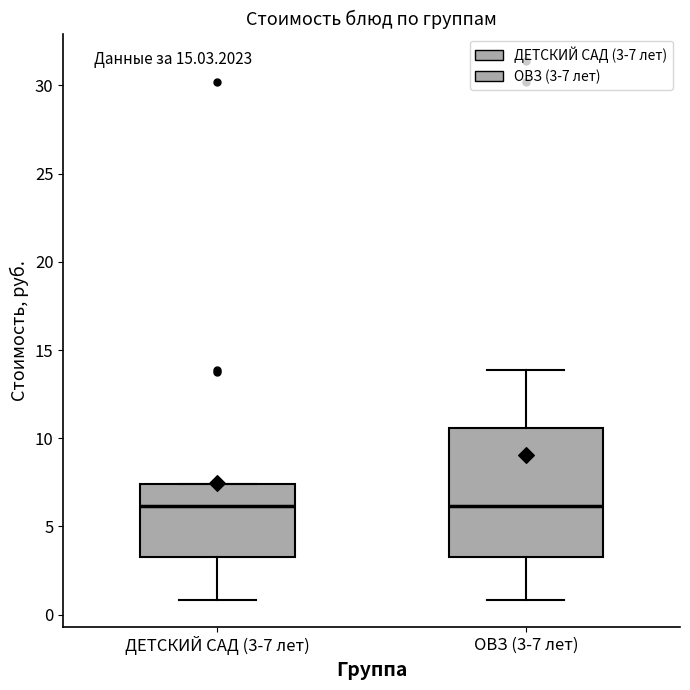

Reading left to right, read every box against the y-axis: the position of its median line, the range the box covers, and the ends of its whiskers. The values are not printed on the chart, so give them approximately, as read against the axis.

ДЕТСКИЙ САД (3-7 лет): median 6.0, box 3.5 to 7.5, whiskers 1.0 to 7.5
ОВЗ (3-7 лет): median 6.0, box 3.5 to 10.5, whiskers 1.0 to 14.0